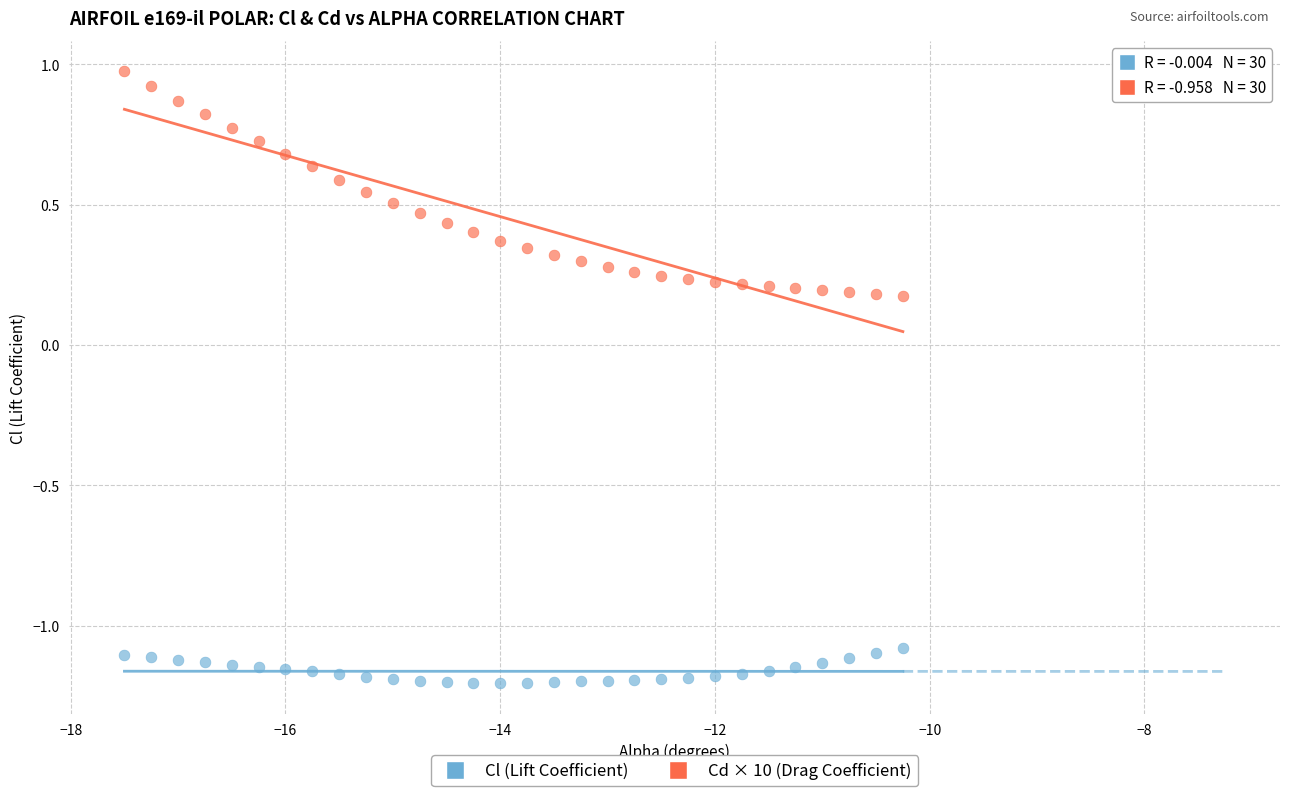

Which series contains the lowest Y value?

Cl (Lift Coefficient)